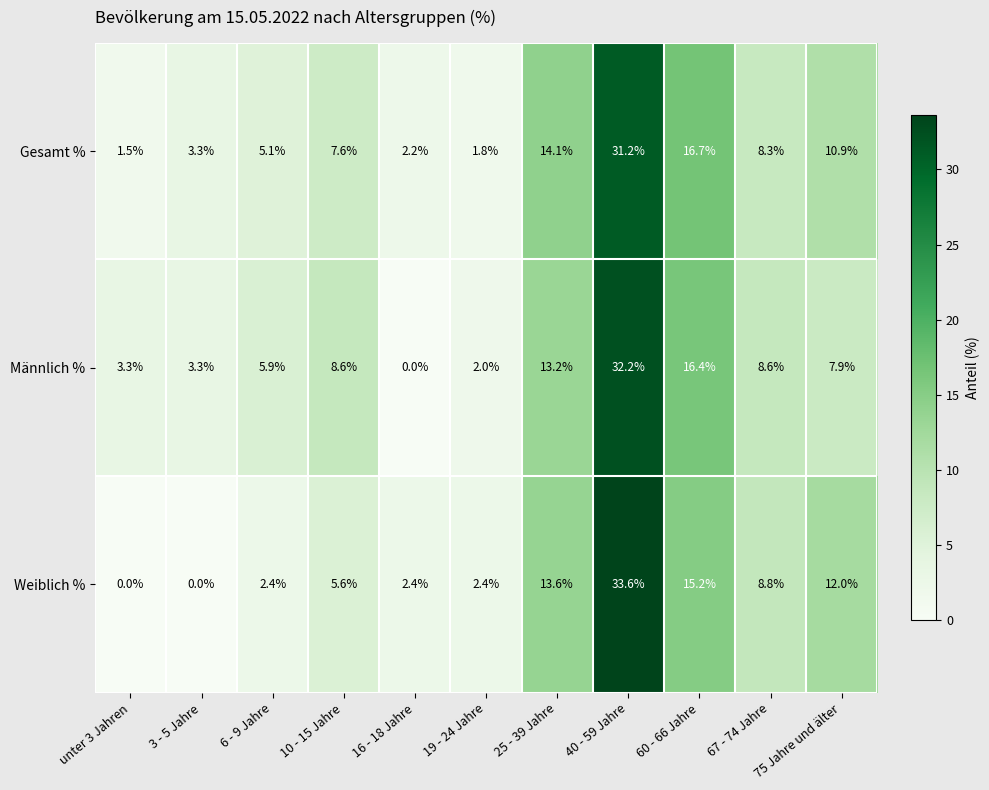

Is the value of Gesamt % at 10 - 15 Jahre greater than the value of Weiblich % at 10 - 15 Jahre?

Yes